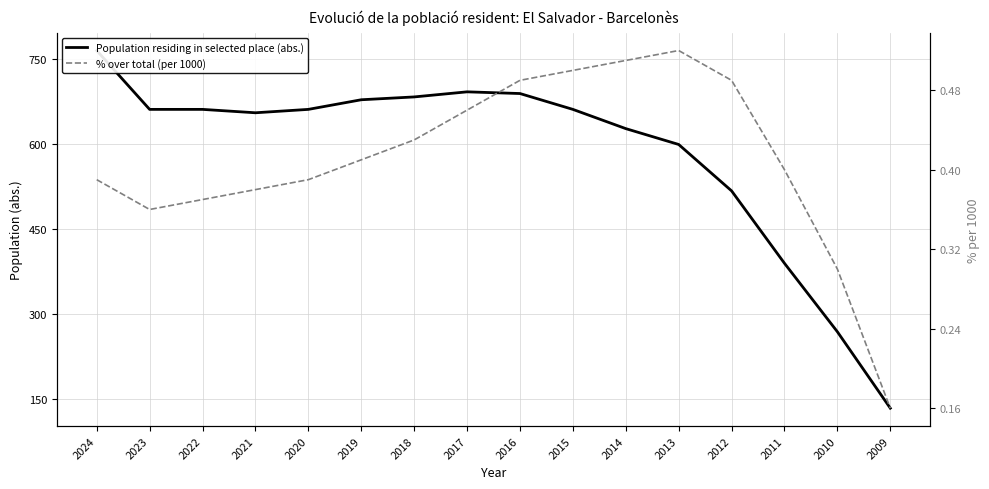

Which label corresponds to the smallest value in the chart?

2009